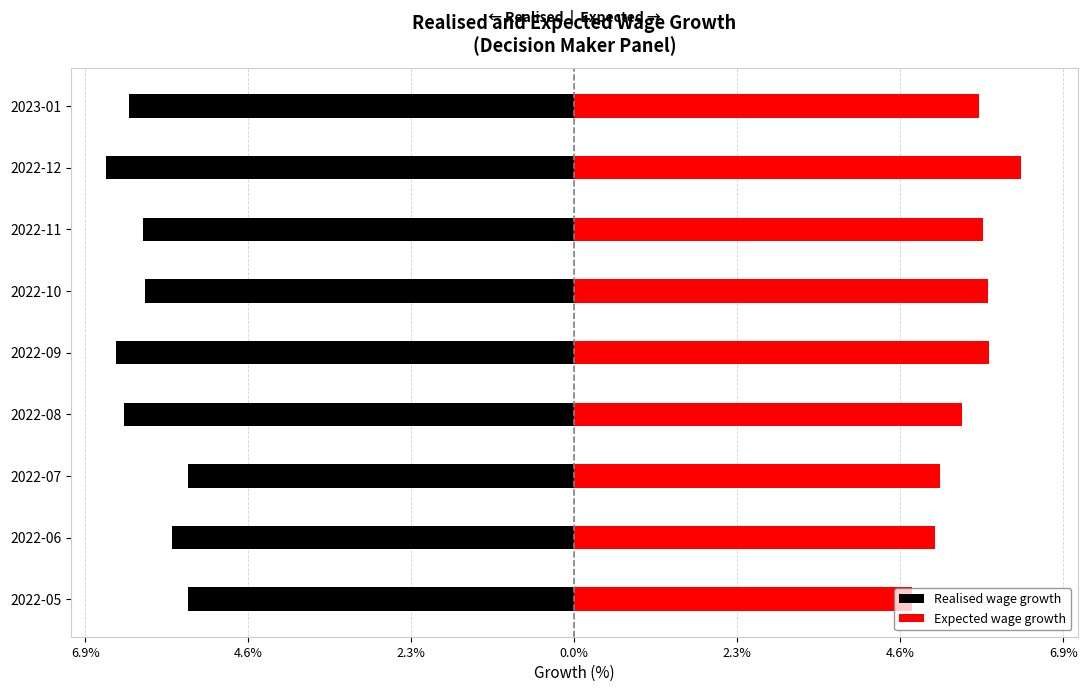

How many values in the Realised wage growth series exceed 6?

6